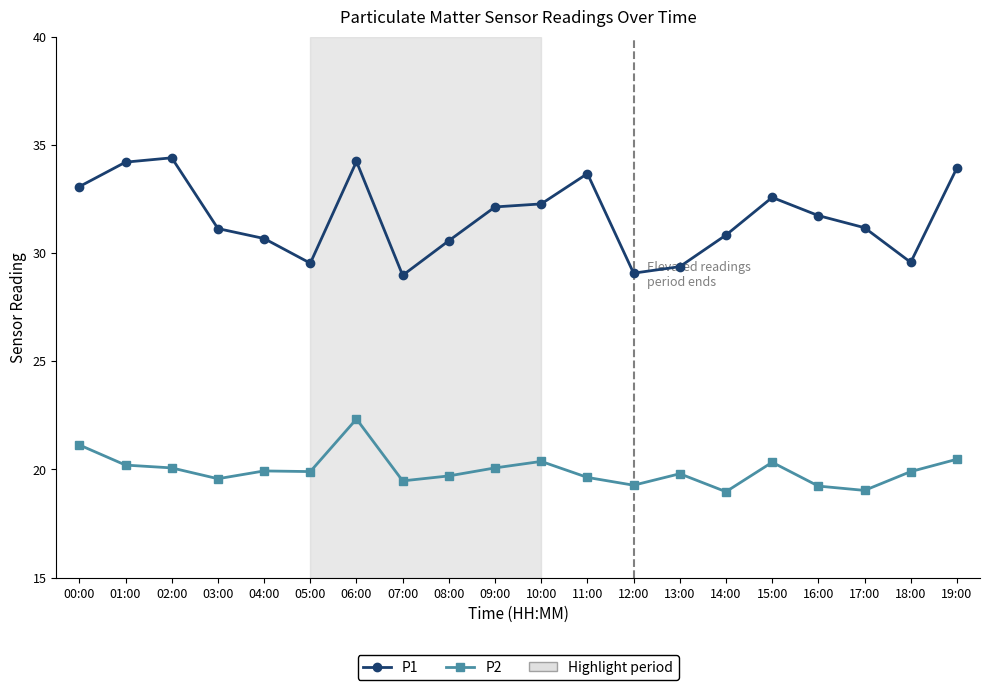

What is the minimum value for P1?

29.0